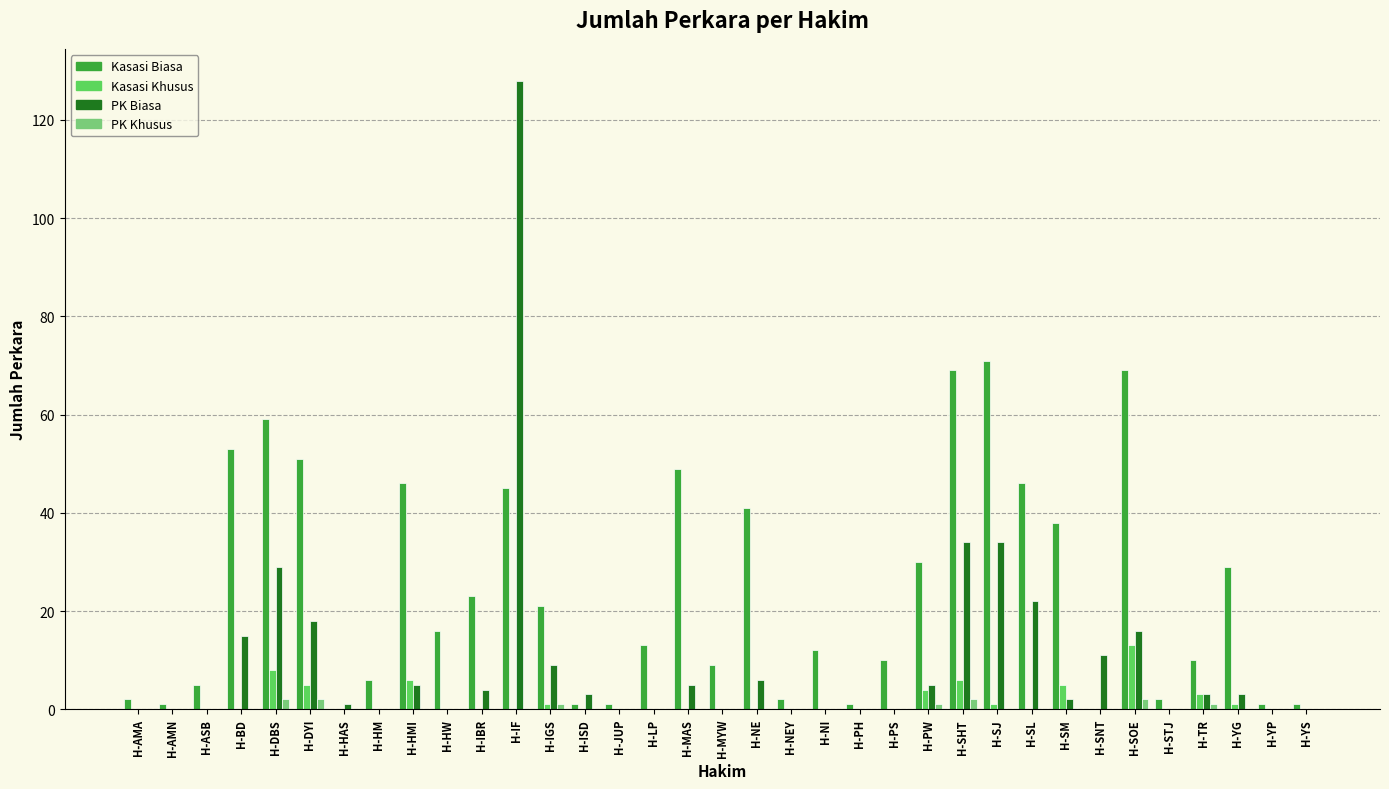

True or false: PK Khusus has a value of 0 at H-JUP.

True